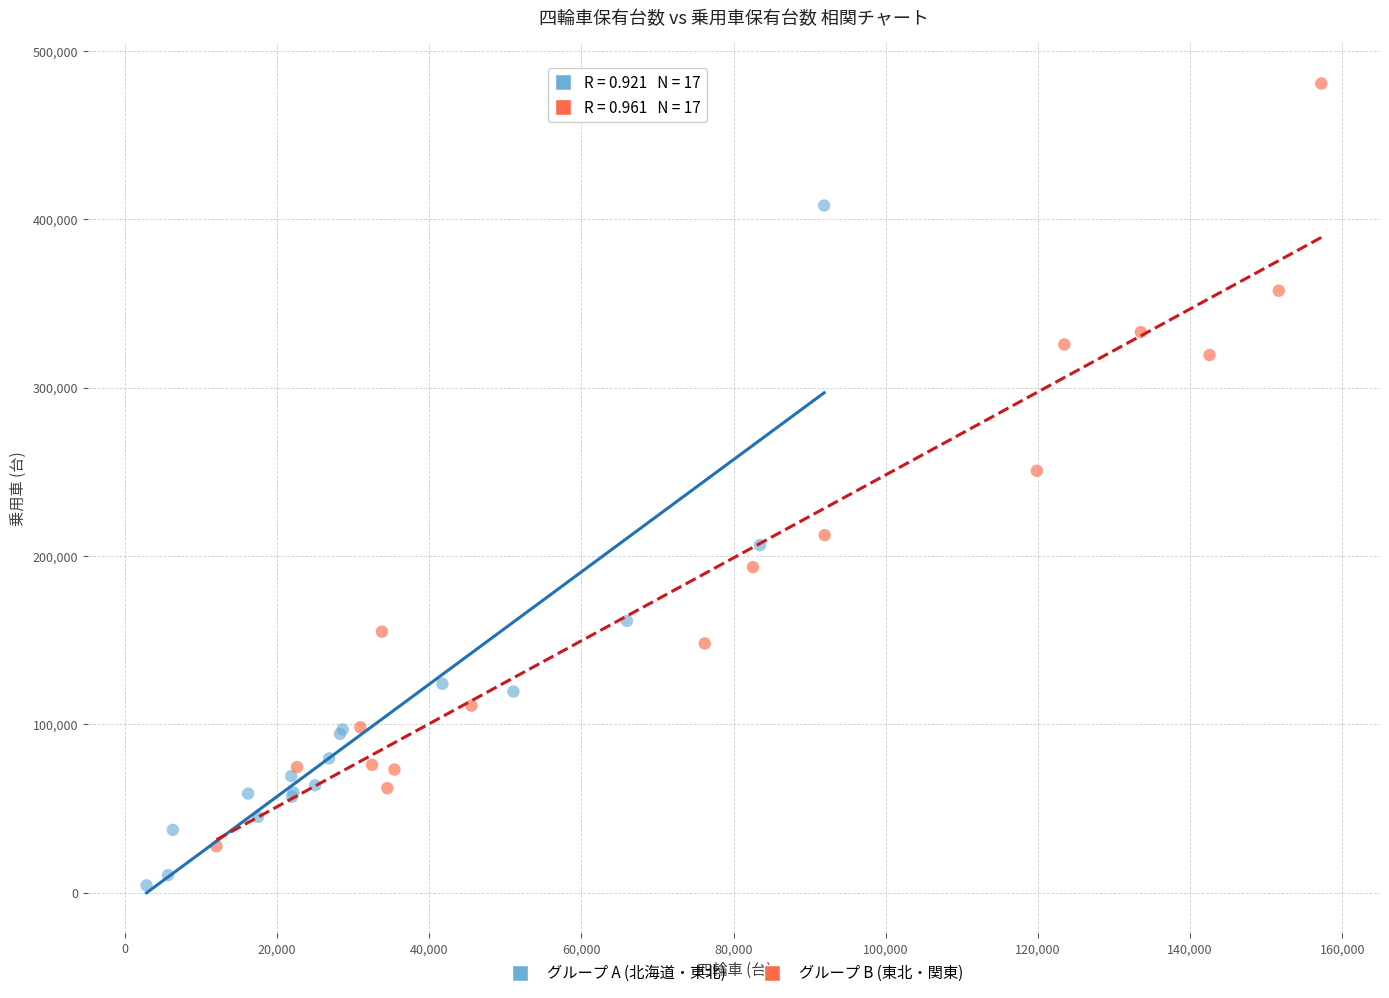

Which series has the widest spread of Y values?

グループ B (東北・関東)